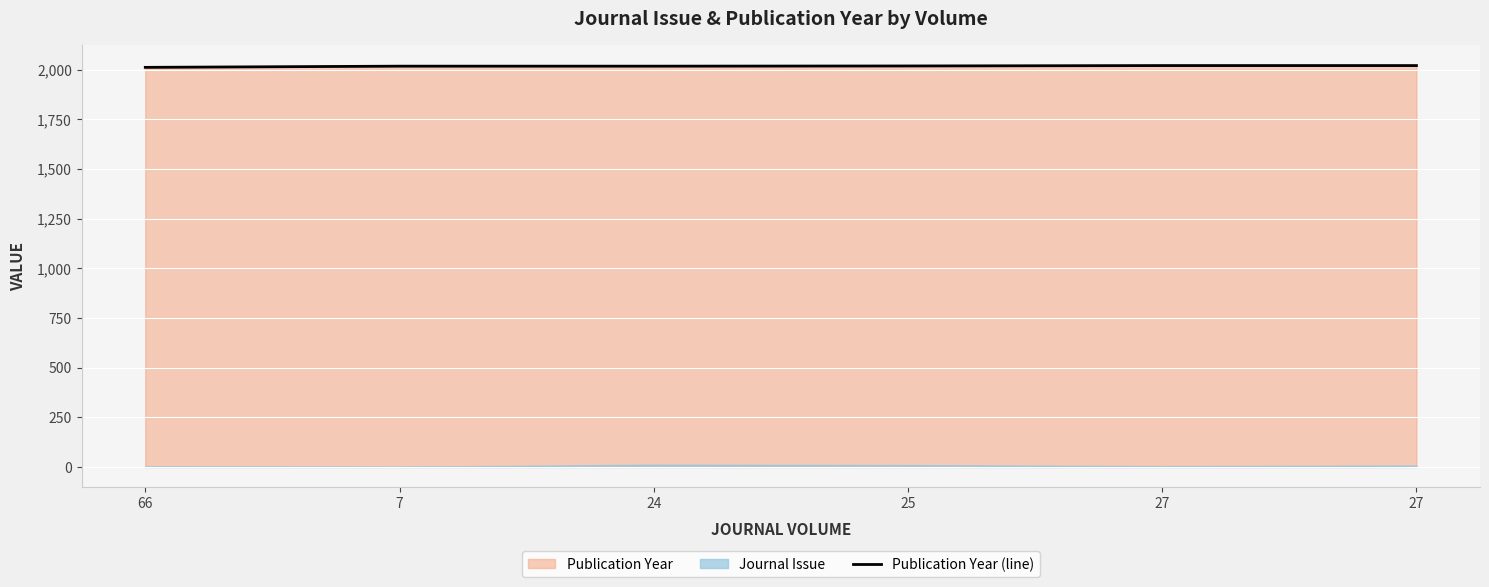

What is the difference between the maximum and minimum values?

9